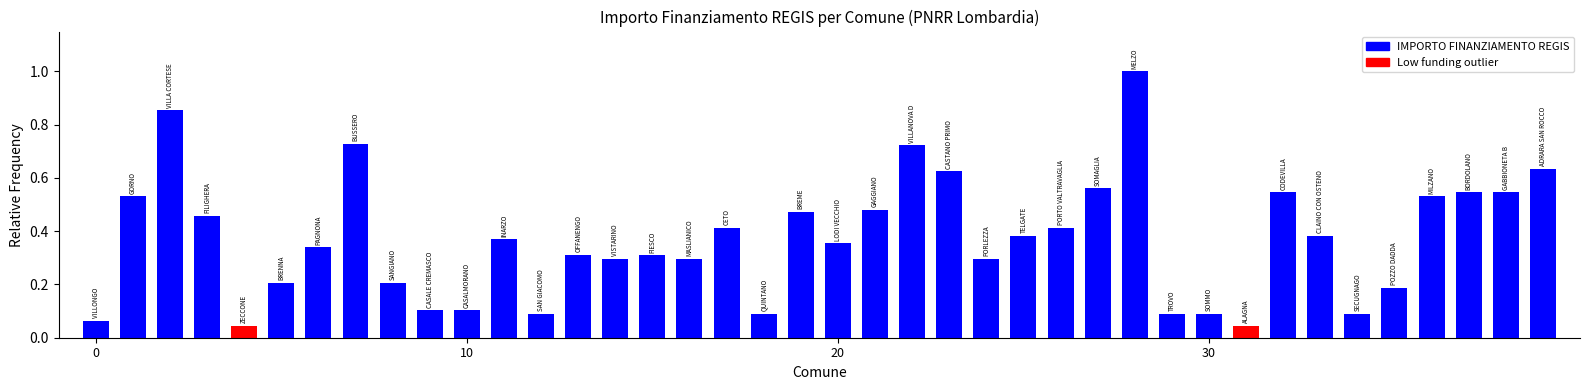

What is the difference between the second highest and minimum values?

0.8